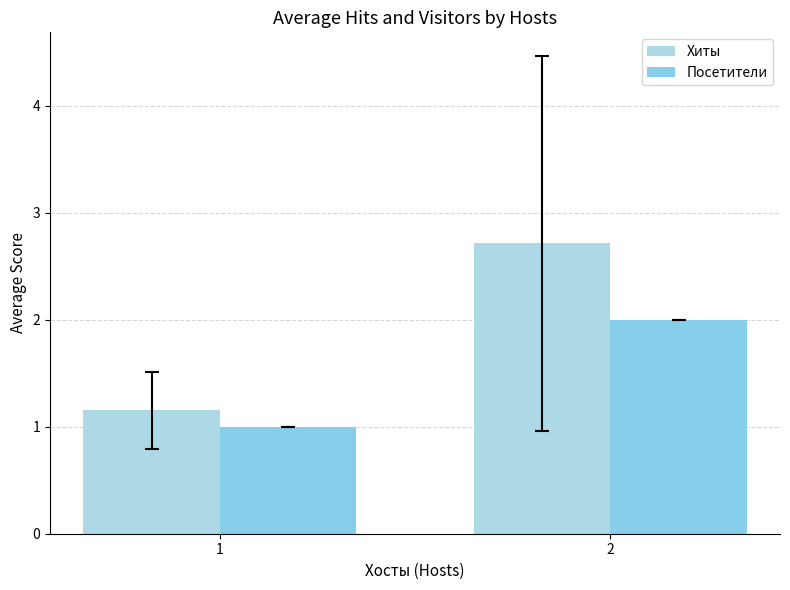

The Посетители series shows 1.0 at 1. True or false?

True